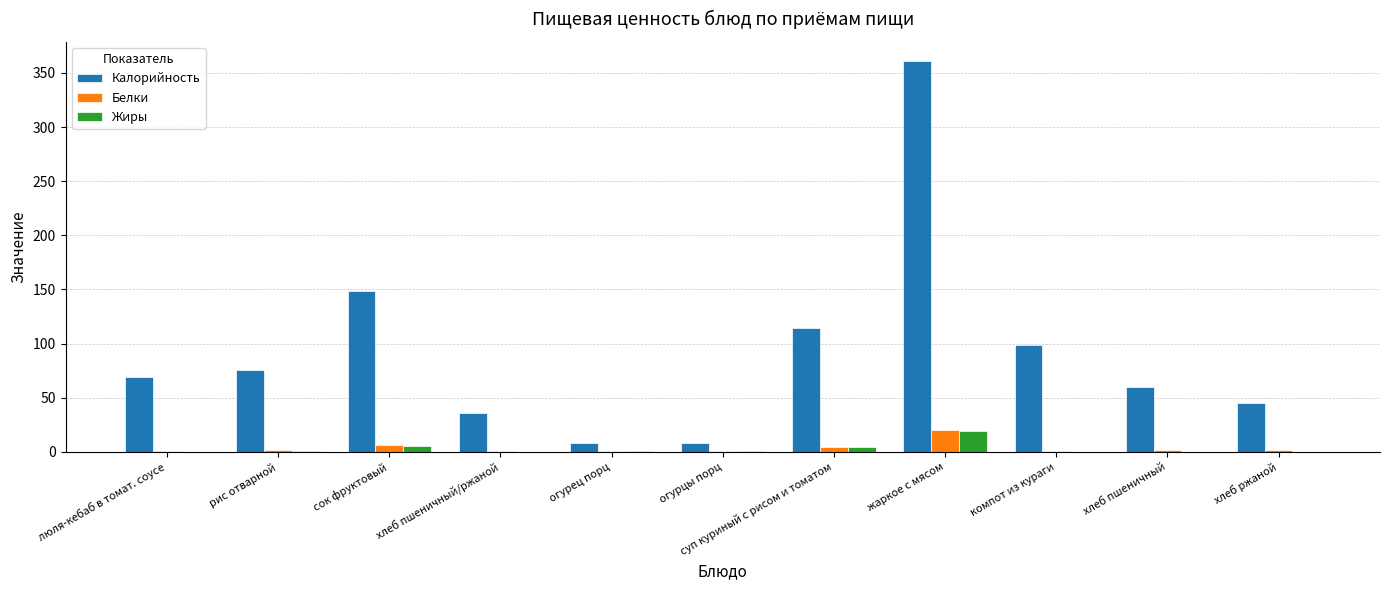

The Калорийность series shows 8.4 at огурцы порц. True or false?

True